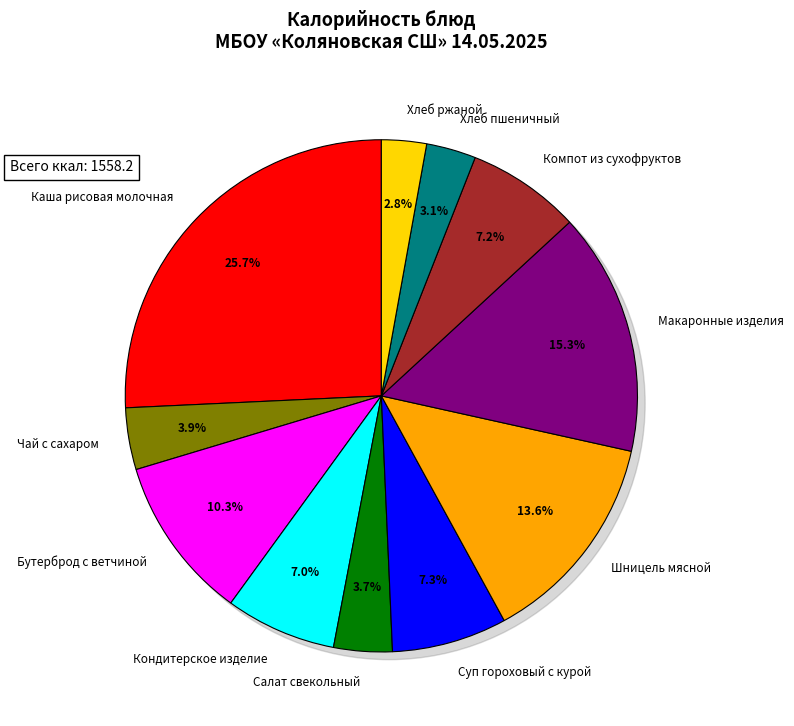

How many segments does this pie chart have?

11